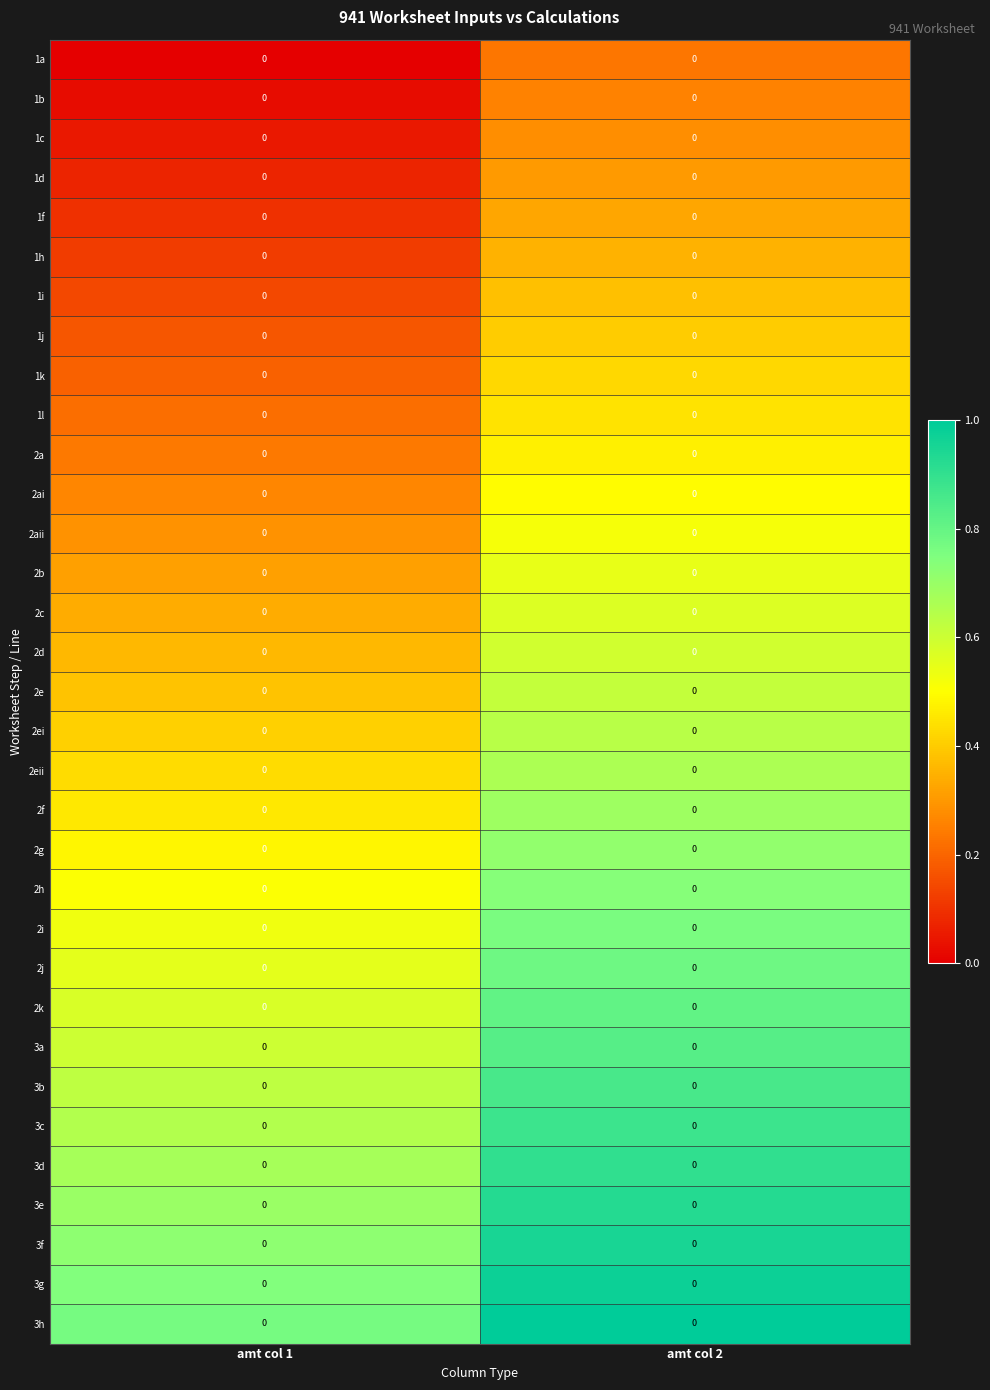

Which category has the lowest value across all series?

amt col 1